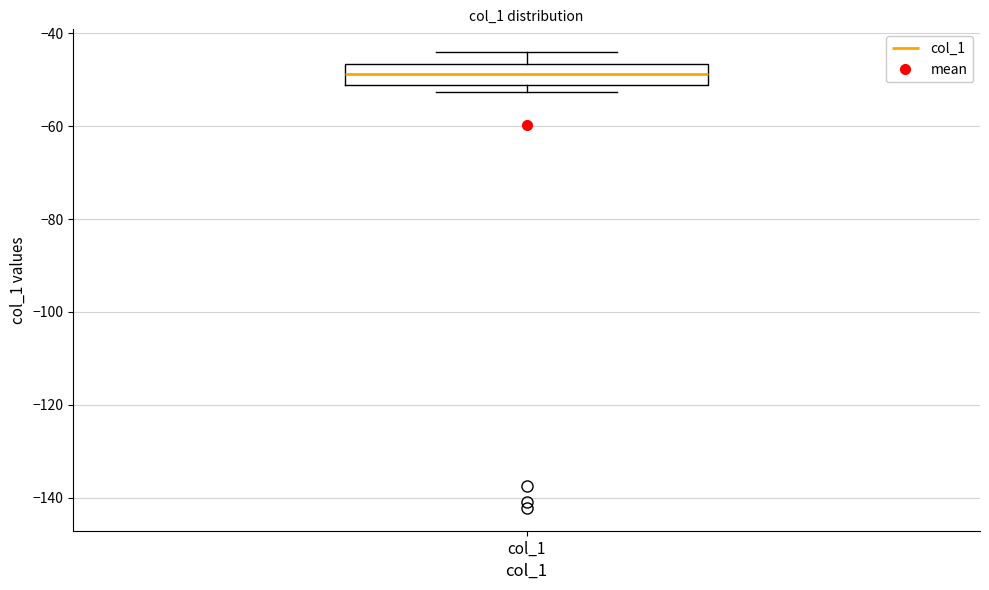

Transcribe this box plot: give where the median line is, the range the box spans, and where the two whiskers end, as read against the y-axis. The values are not printed on the chart, so give them approximately, as read against the axis.

median -48, box -52 to -46, whiskers -52 (just below the box's lower edge) to -44